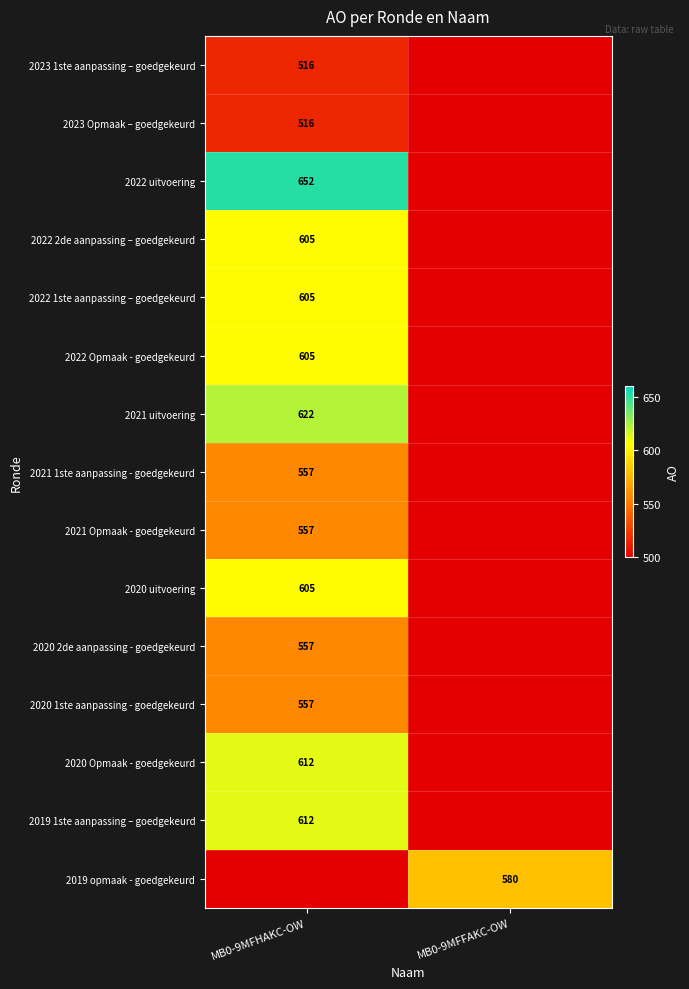

The value of 2021 1ste aanpassing - goedgekeurd at MB0-9MFHAKC-OW is 259. True or false?

False